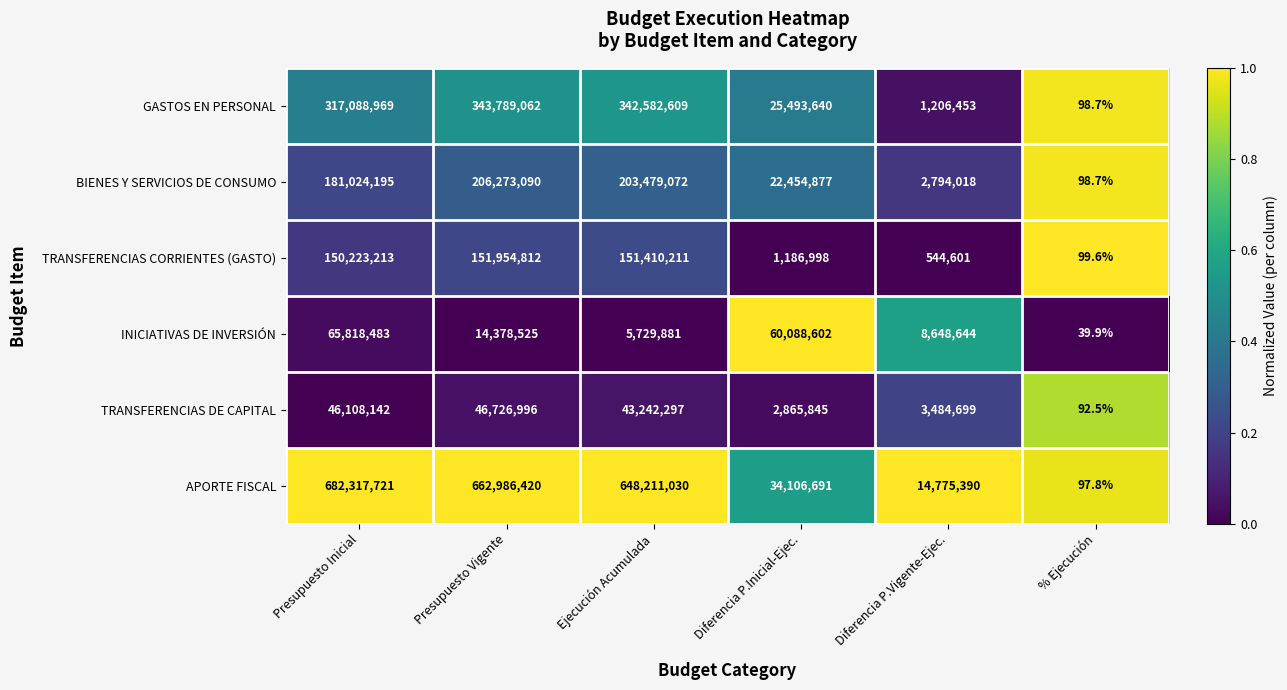

At Presupuesto Inicial, list the series in order from largest to smallest.

APORTE FISCAL, GASTOS EN PERSONAL, BIENES Y SERVICIOS DE CONSUMO, TRANSFERENCIAS CORRIENTES (GASTO), INICIATIVAS DE INVERSIÓN, TRANSFERENCIAS DE CAPITAL